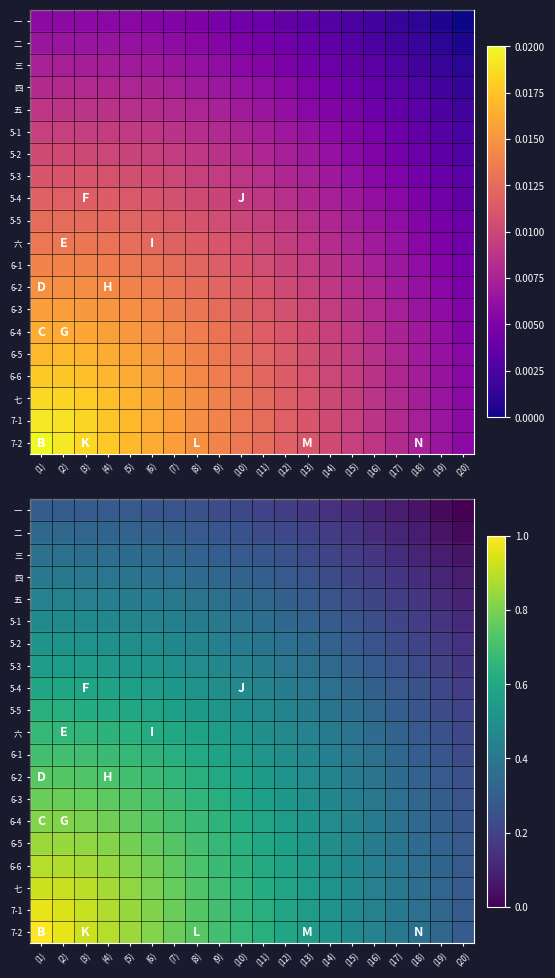

True or false: 六 has a value of 0.8 at (6).

False